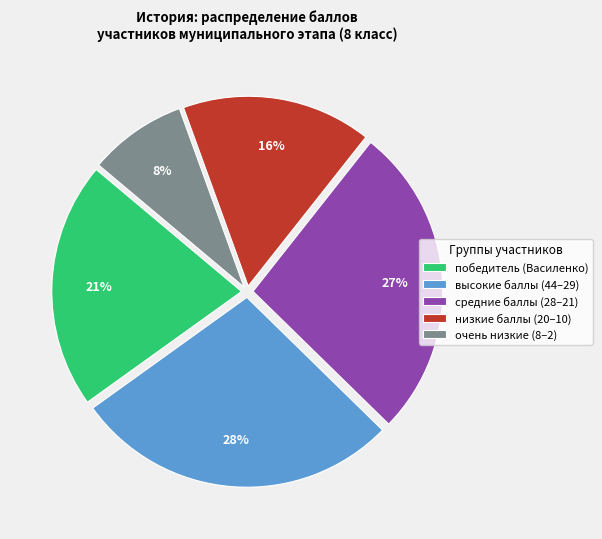

Does any single category account for the majority?

No